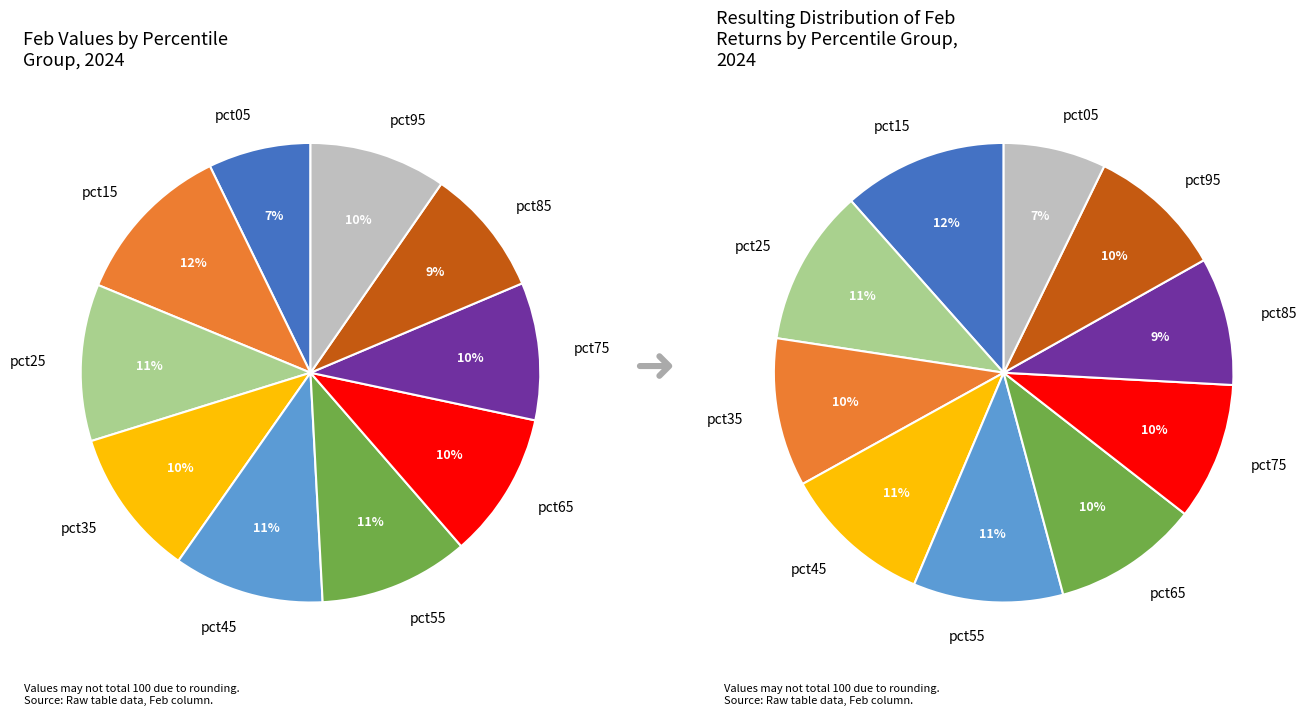

What is the largest slice in the pie chart?

pct15